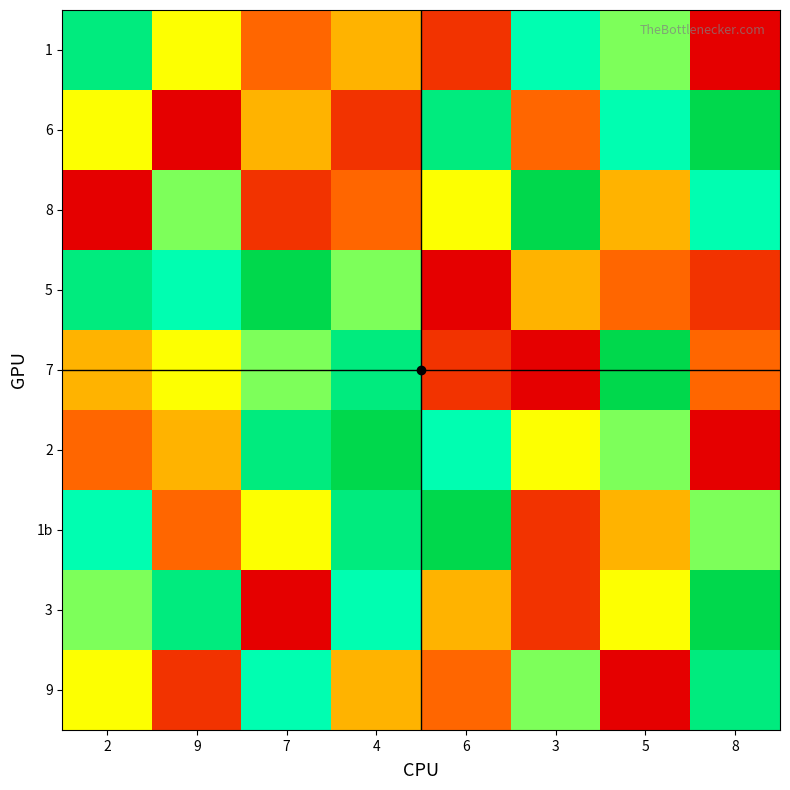

At 8, list the series in order from smallest to largest.

1, 2, 5, 7, 1b, 8, 9, 6, 3